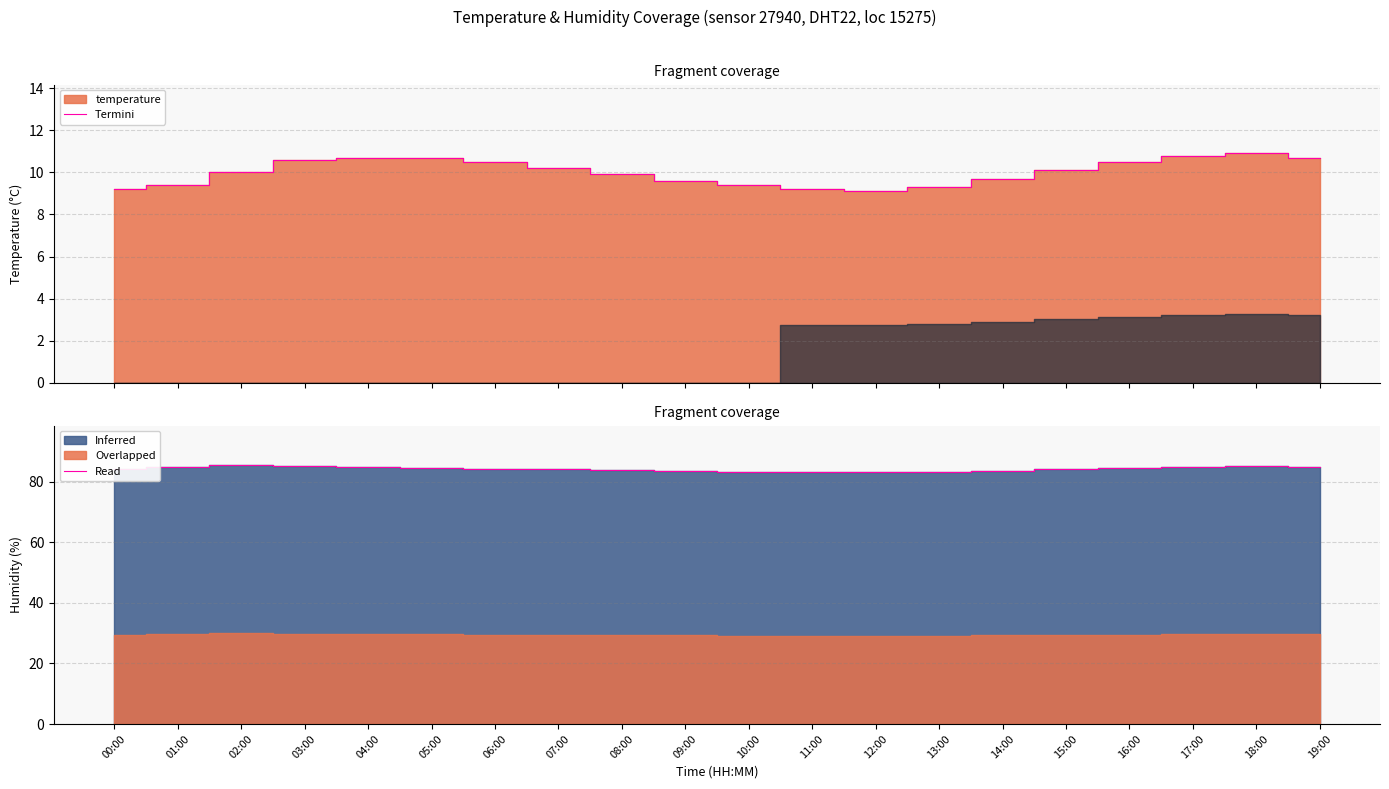

At which category does the data reach its first local peak?

02:00